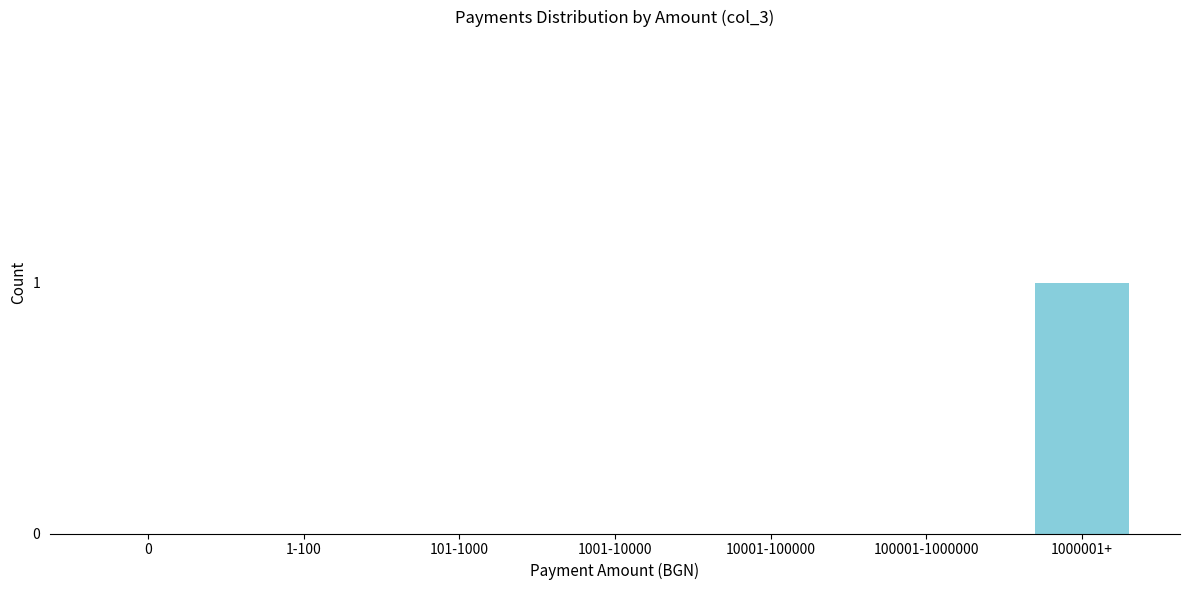

Reading right to left, list all the values displayed in this chart.

1000001+=1	100001-1000000=0	10001-100000=0	1001-10000=0	101-1000=0	1-100=0	0=0